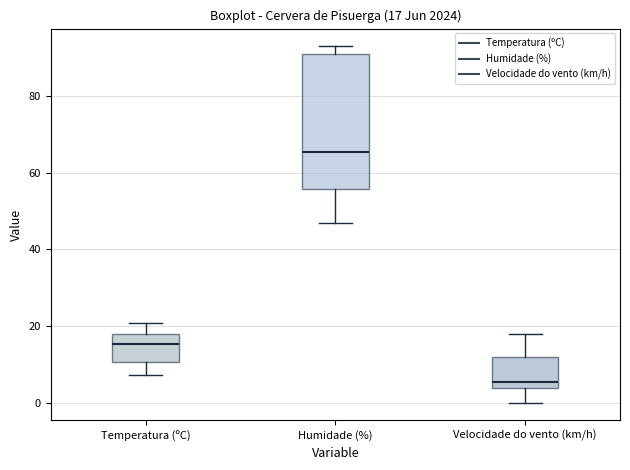

Which box's median line is the lowest?

Velocidade do vento (km/h)